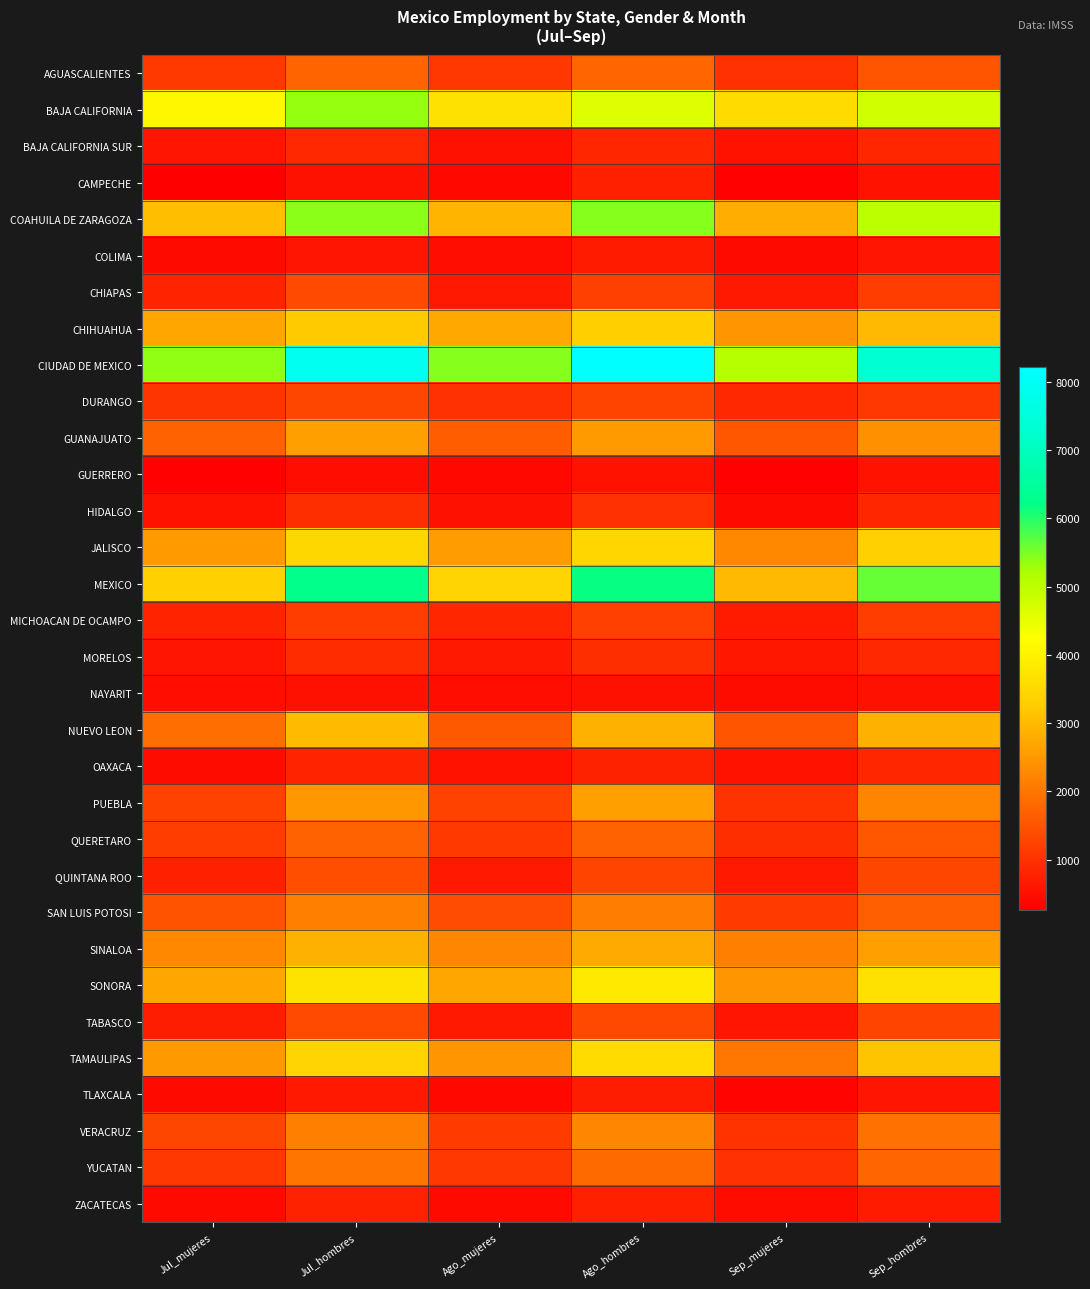

What is the spread (max minus min) of values at Sep_mujeres?

4791